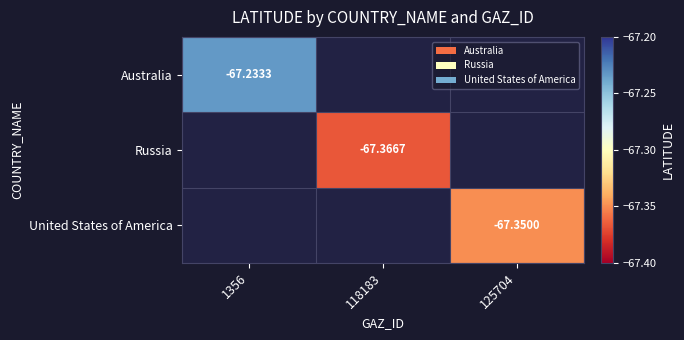

Is the value of Australia at 1356 greater than the value of Russia at 118183?

Yes